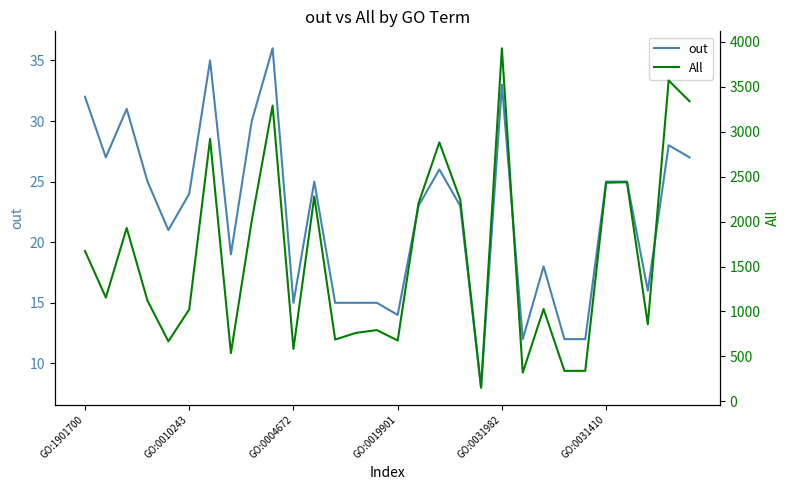

What are all the series names shown in the legend?

out, All